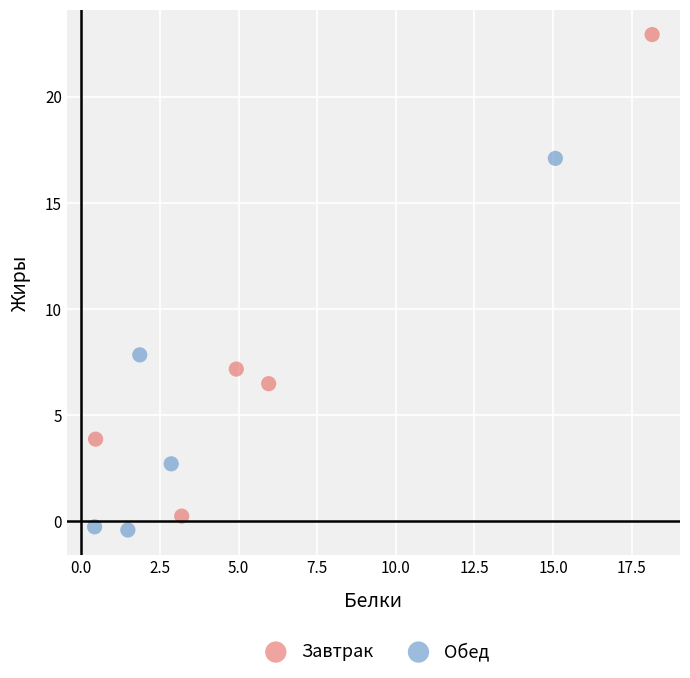

Which series contains the highest Y value?

Завтрак